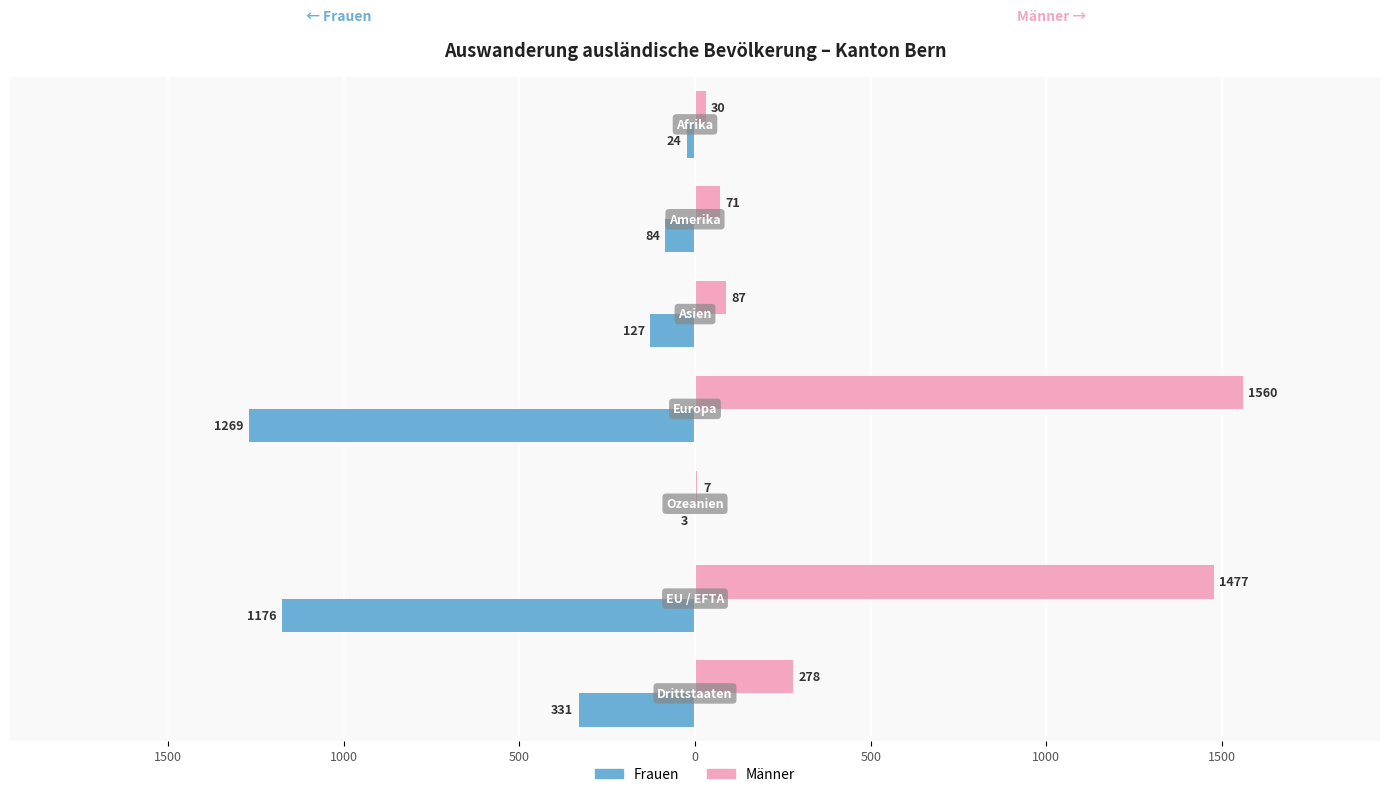

Which series has the largest range (max minus min)?

Männer